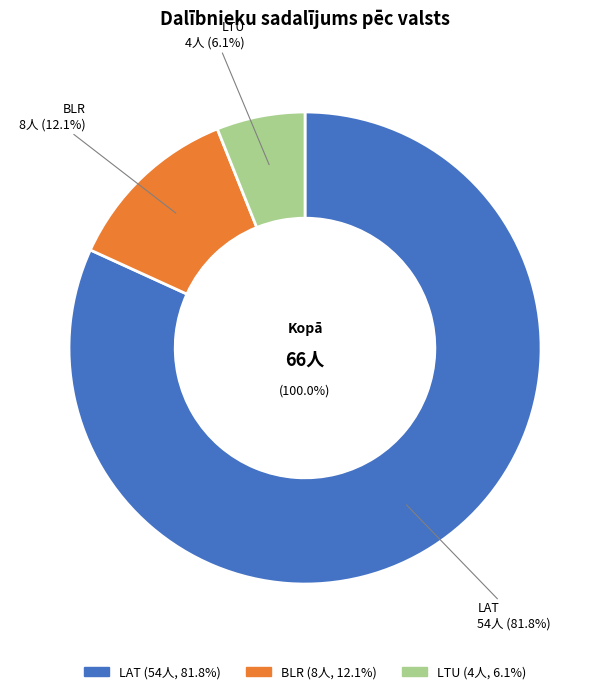

Between LAT and LTU, which is larger?

LAT